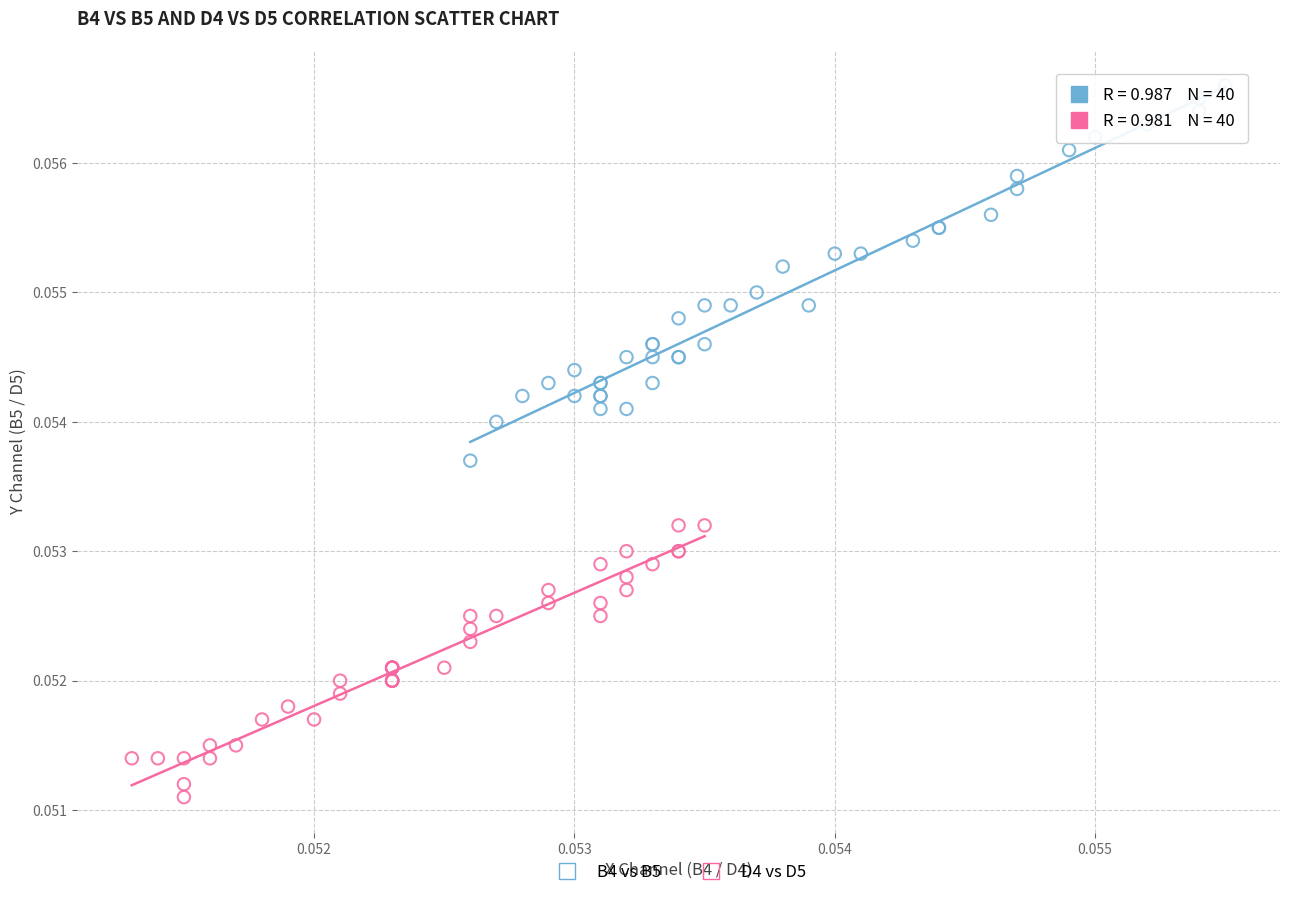

Which series has the largest Y range (max minus min)?

B4 vs B5